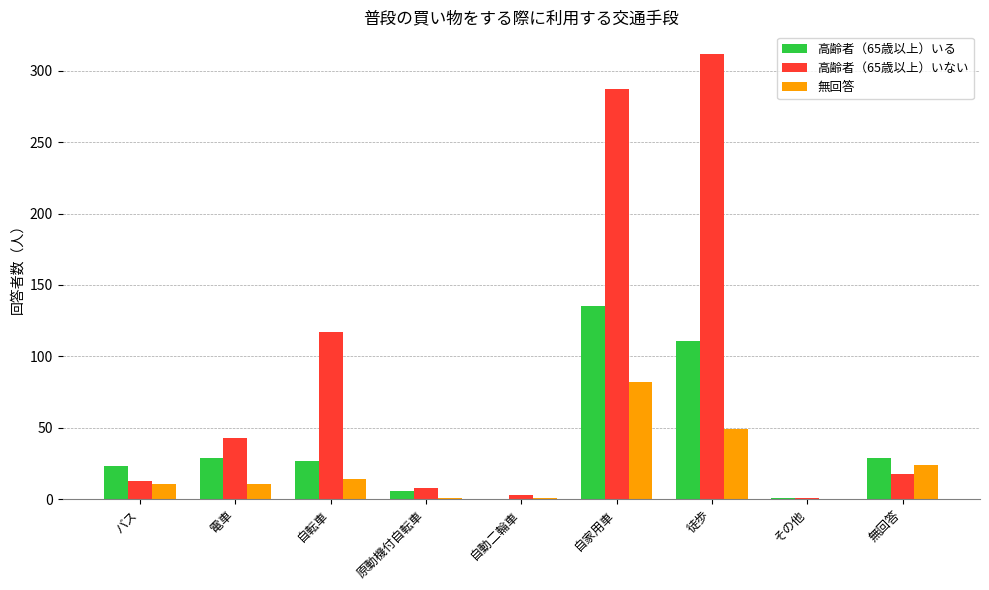

Which series has the largest total across all categories?

高齢者（65歳以上）いない